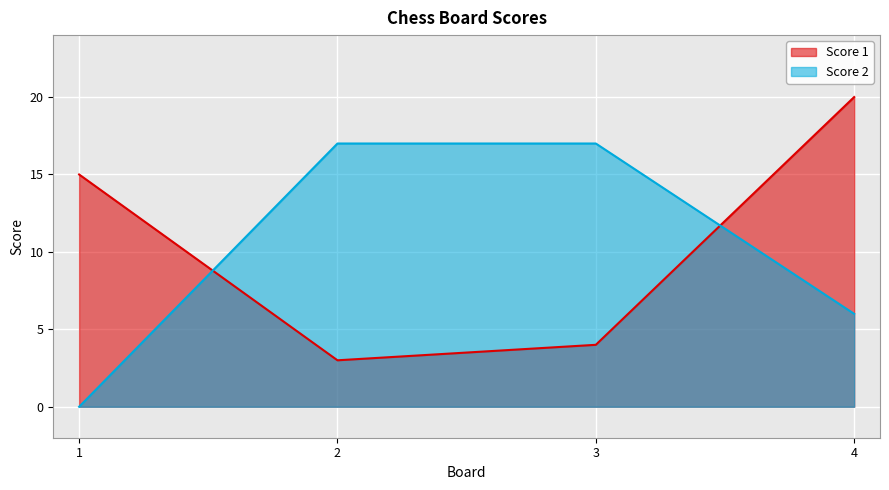

Reading left to right, extract all data points from this chart.

Score 1: 1=15	2=3	3=4	4=20
Score 2: 1=0	2=17	3=17	4=6